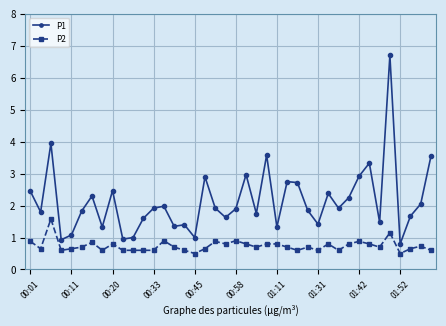

Which series has the largest total across all categories?

P1